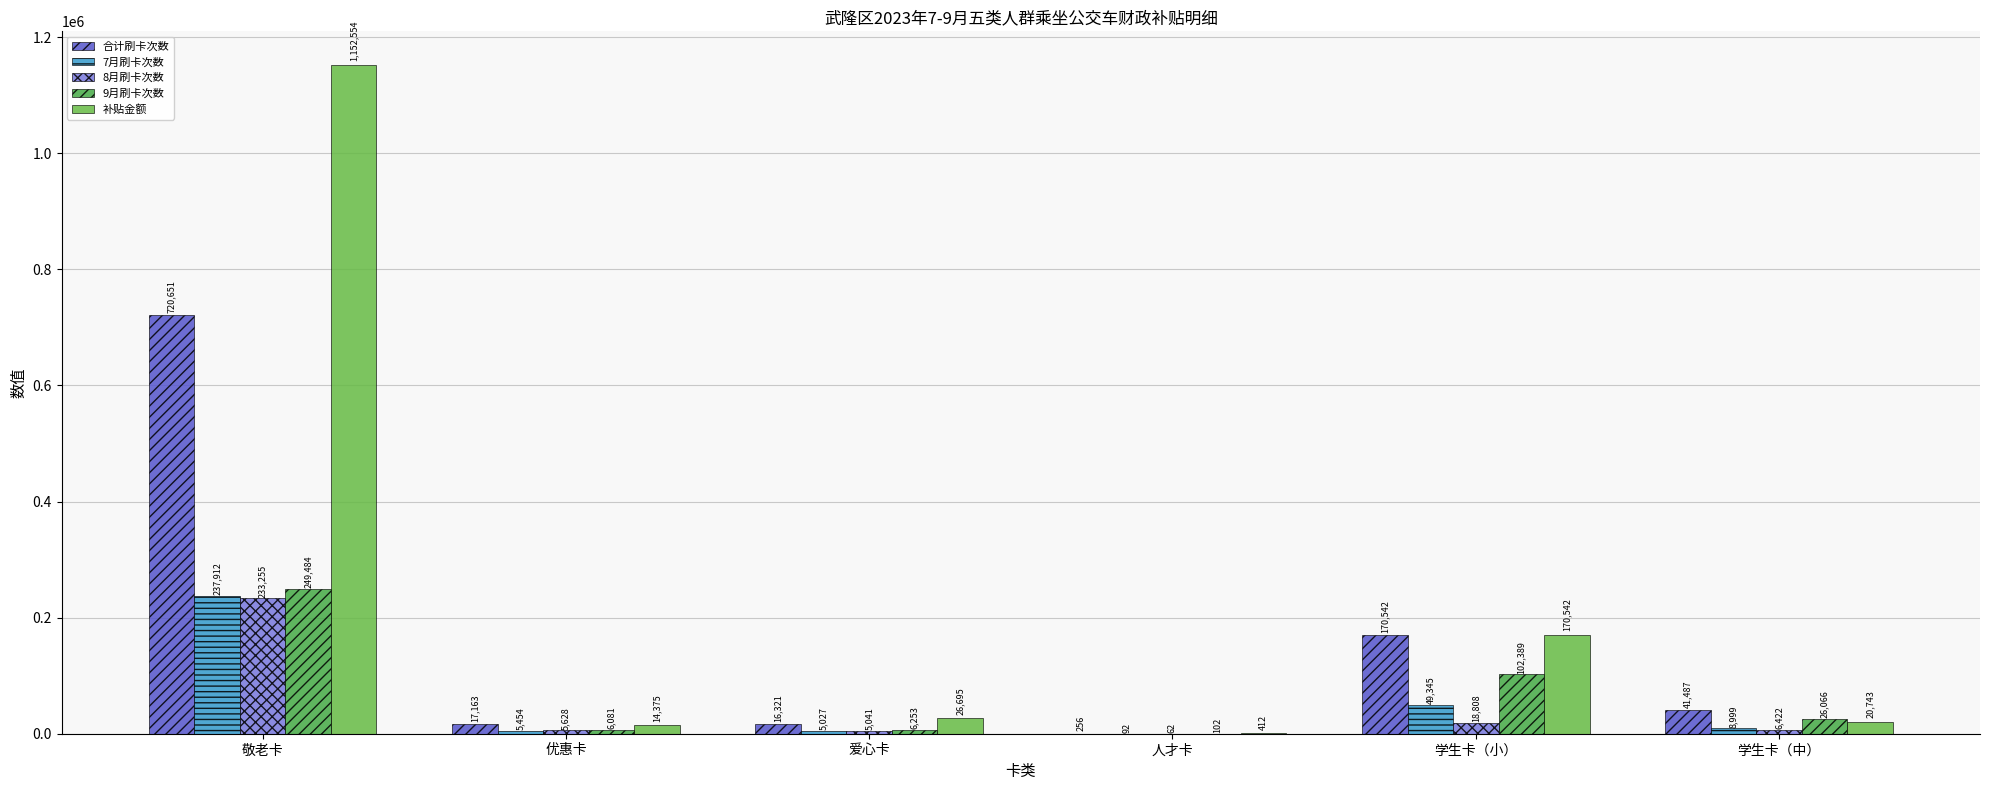

What is the sum of the 合计刷卡次数 values at 人才卡 and 学生卡（中）?

41743